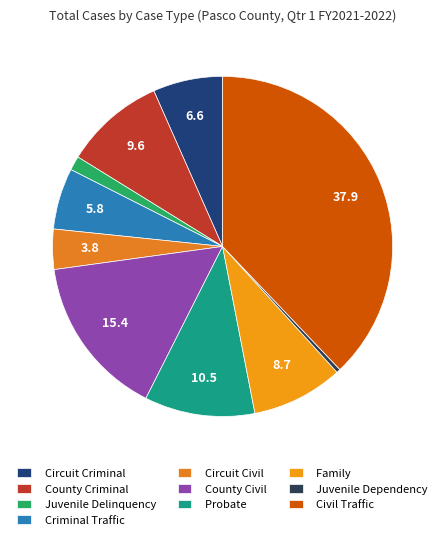

Between Probate and Juvenile Dependency, which is larger?

Probate